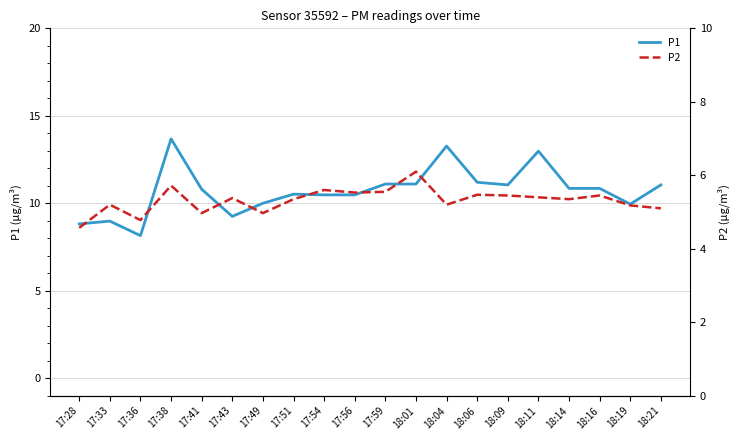

At which category does P2 reach its first local peak?

17:33